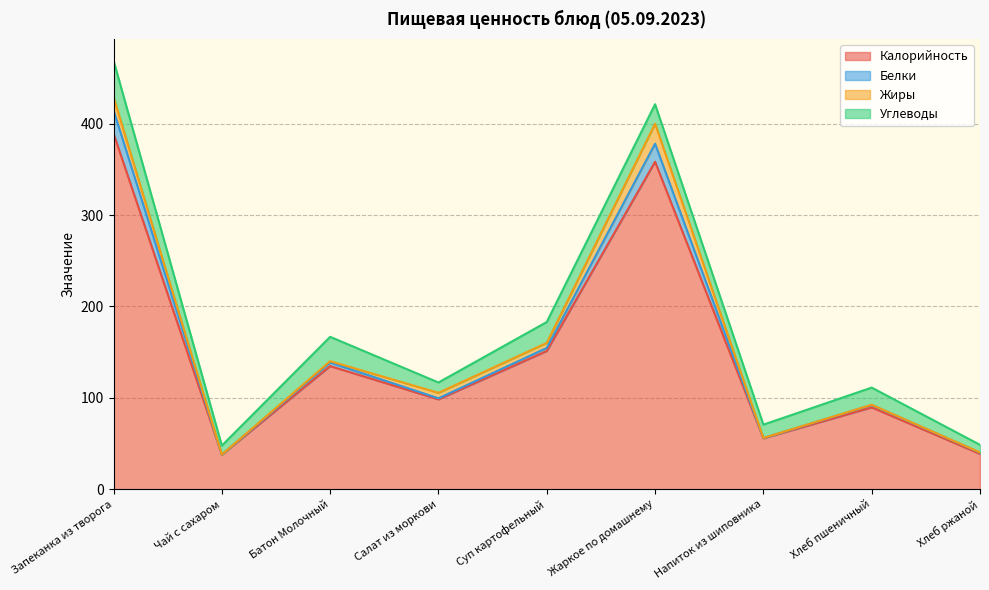

List the labels in order of Белки value, largest first.

Запеканка из творога, Жаркое по домашнему, Суп картофельный, Батон Молочный, Салат из моркови, Хлеб пшеничный, Напиток из шиповника, Хлеб ржаной, Чай с сахаром